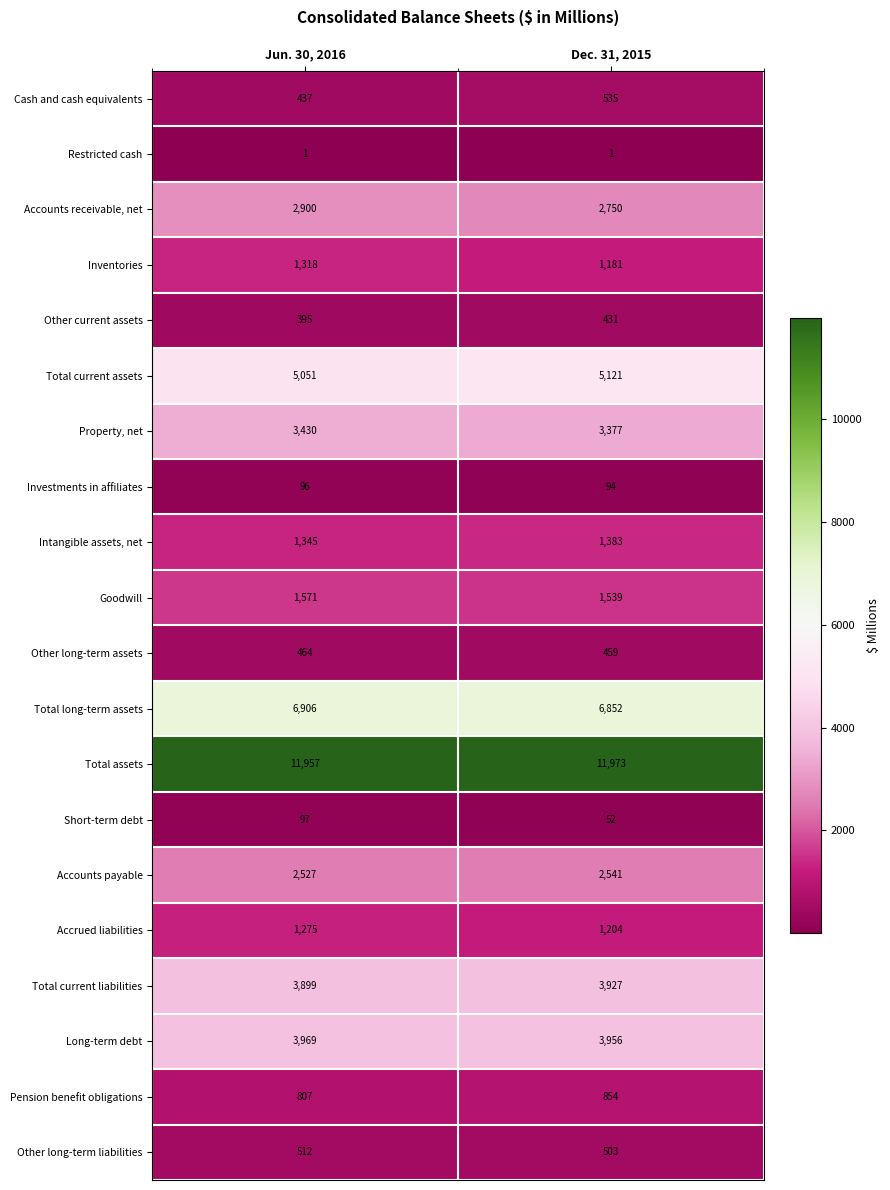

What is the approximate value of Accrued liabilities at Dec. 31, 2015, to the nearest 5?

1205